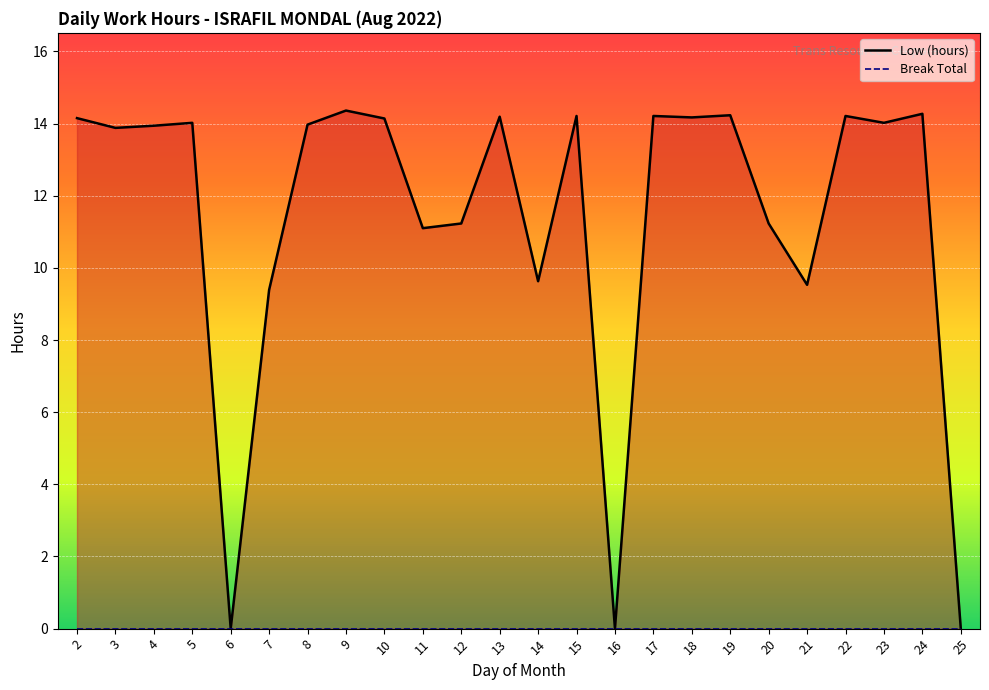

What is the value of the 2nd point from the left?

13.9